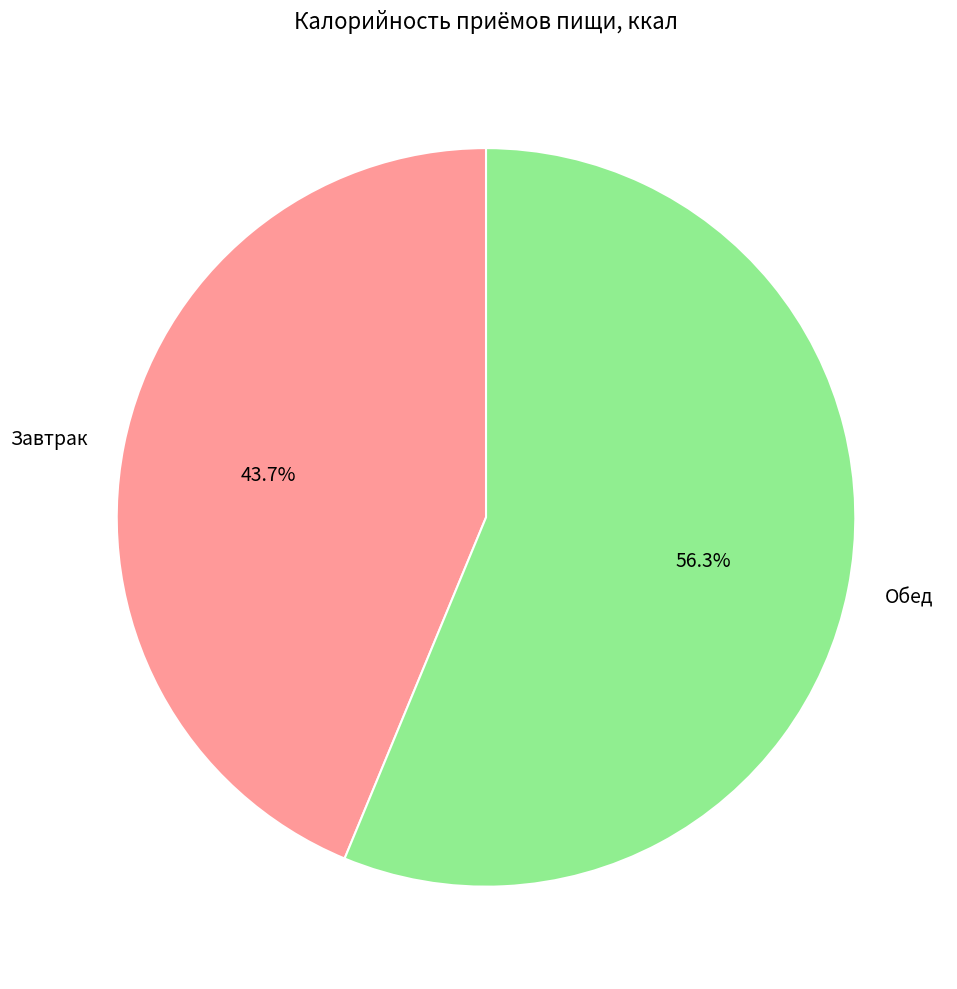

To the nearest percent, what is the difference between the Обед and Завтрак slice percentages?

13%